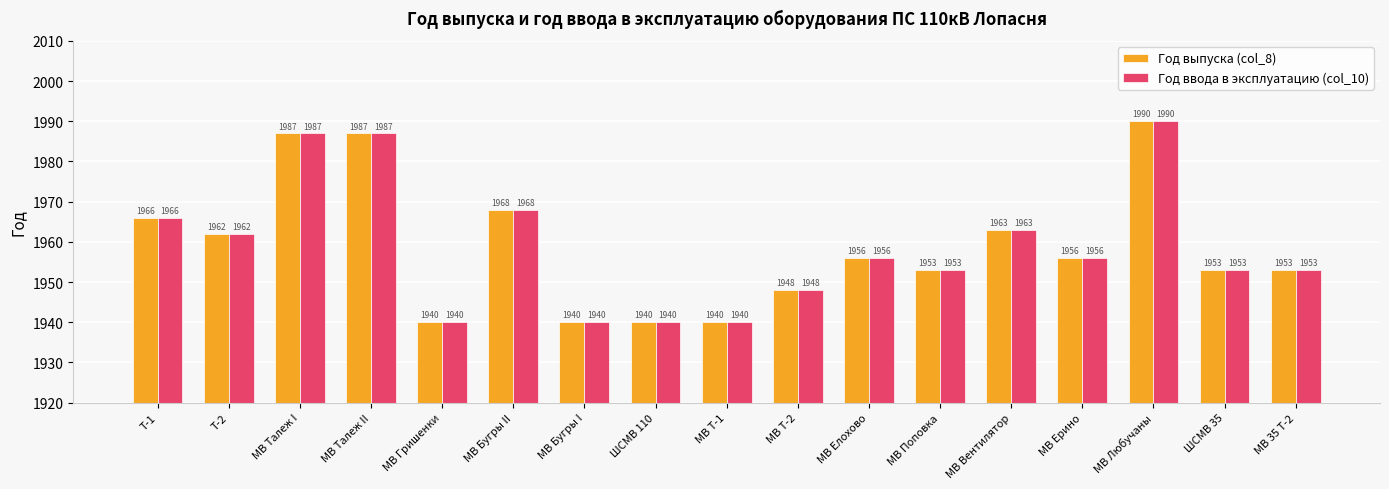

What is the lowest value of the Год выпуска (col_8) series?

1940